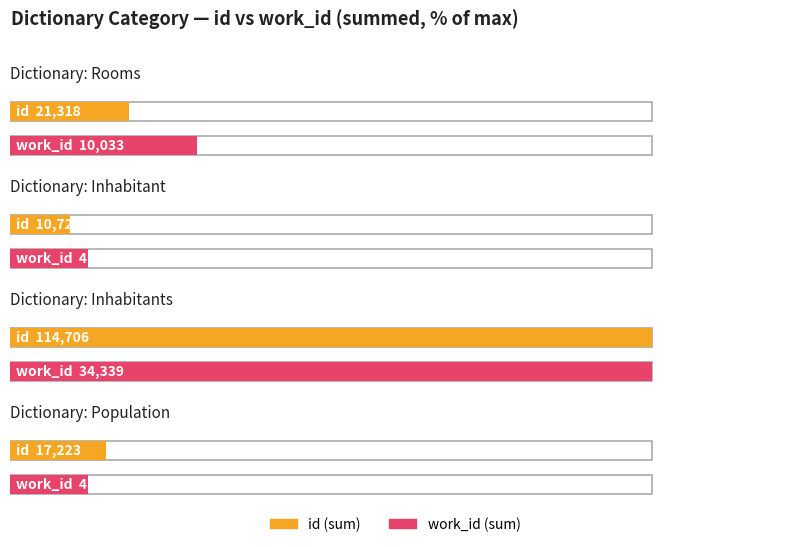

List the series in order of their peak value, highest first.

id, work_id